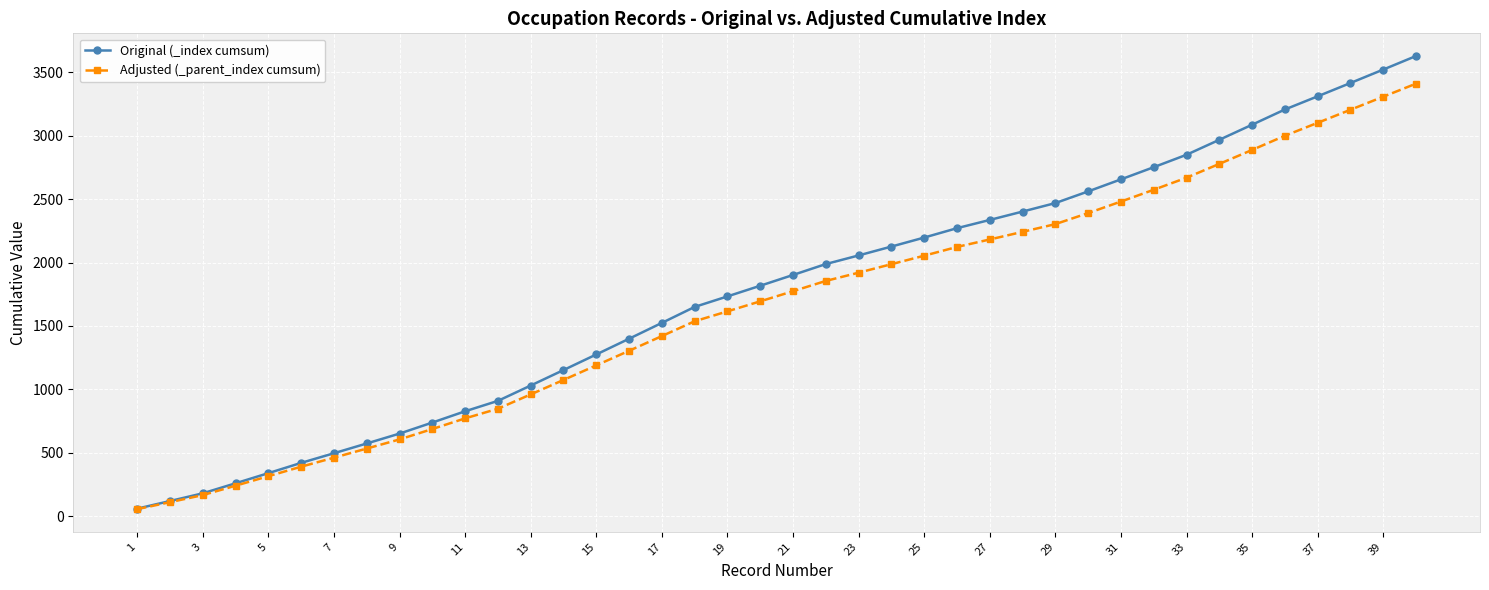

How many lines are shown in the chart?

2